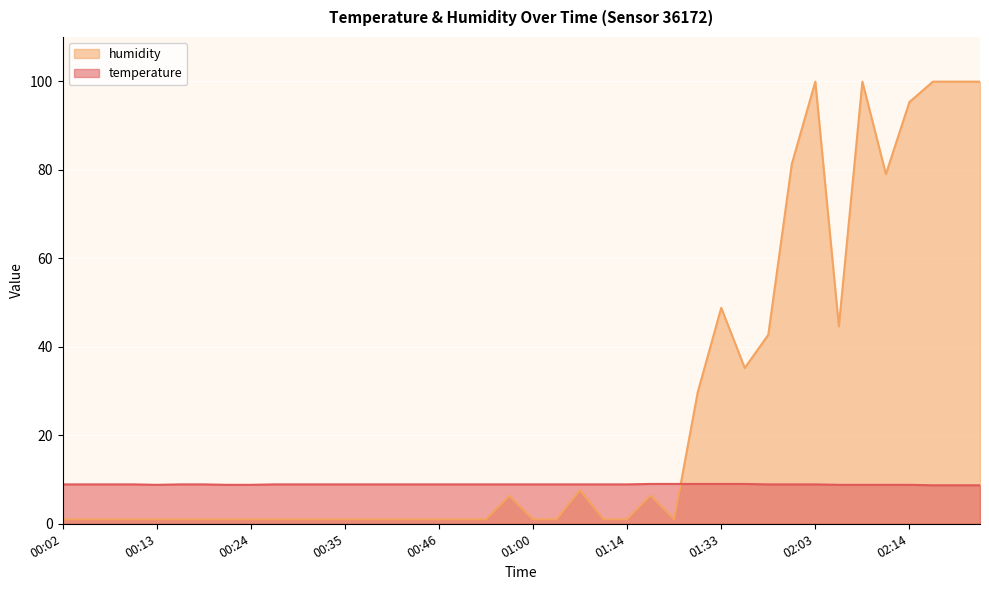

The humidity series shows 1.3 at 00:55. True or false?

False